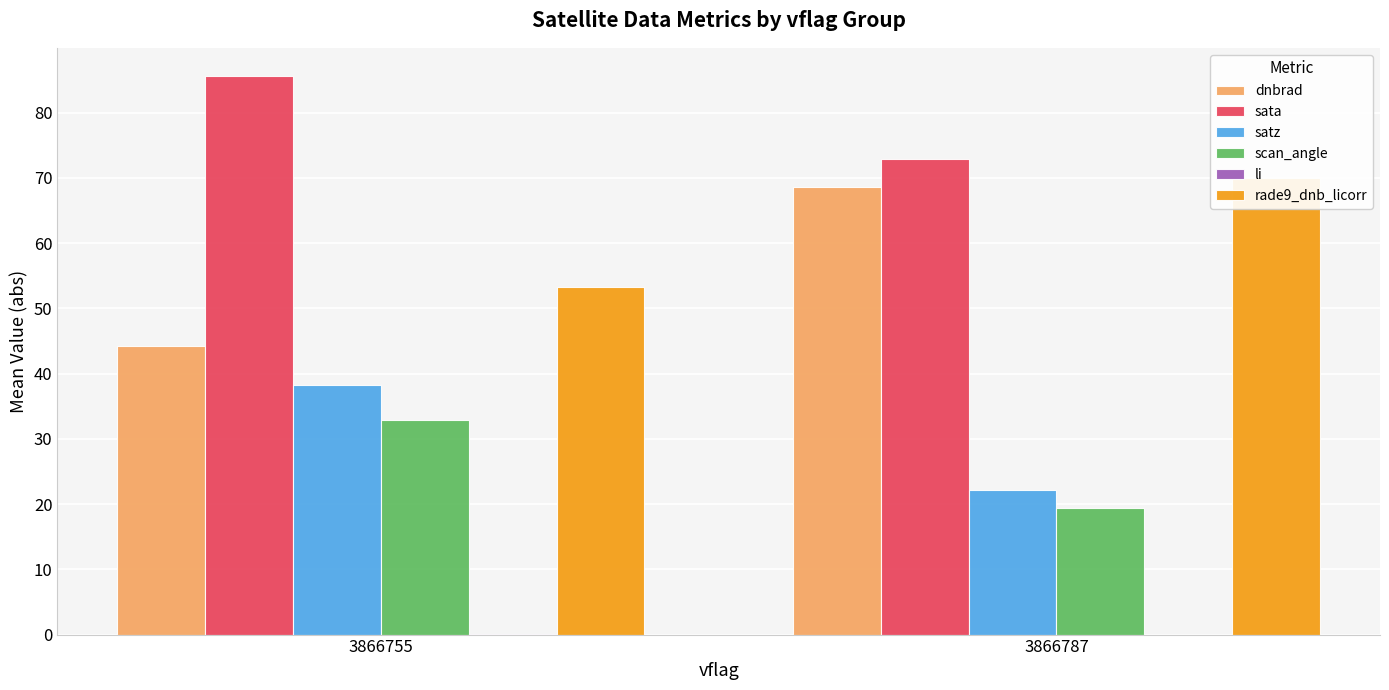

Which has a higher value, 3866787 or 3866755?

3866787